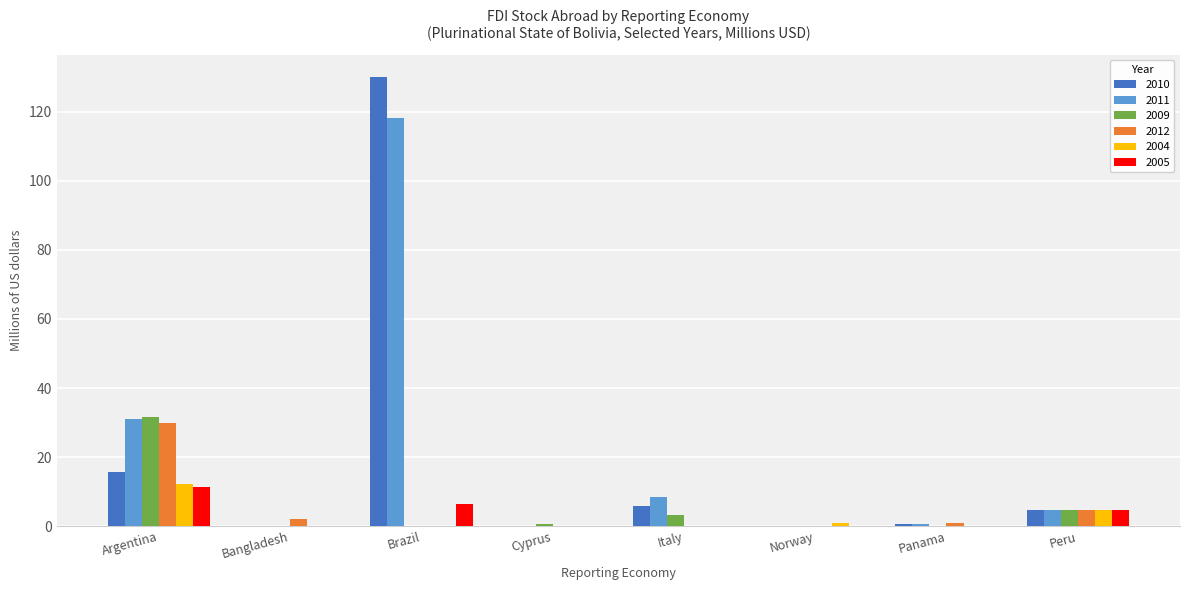

How many groups of bars are there?

8